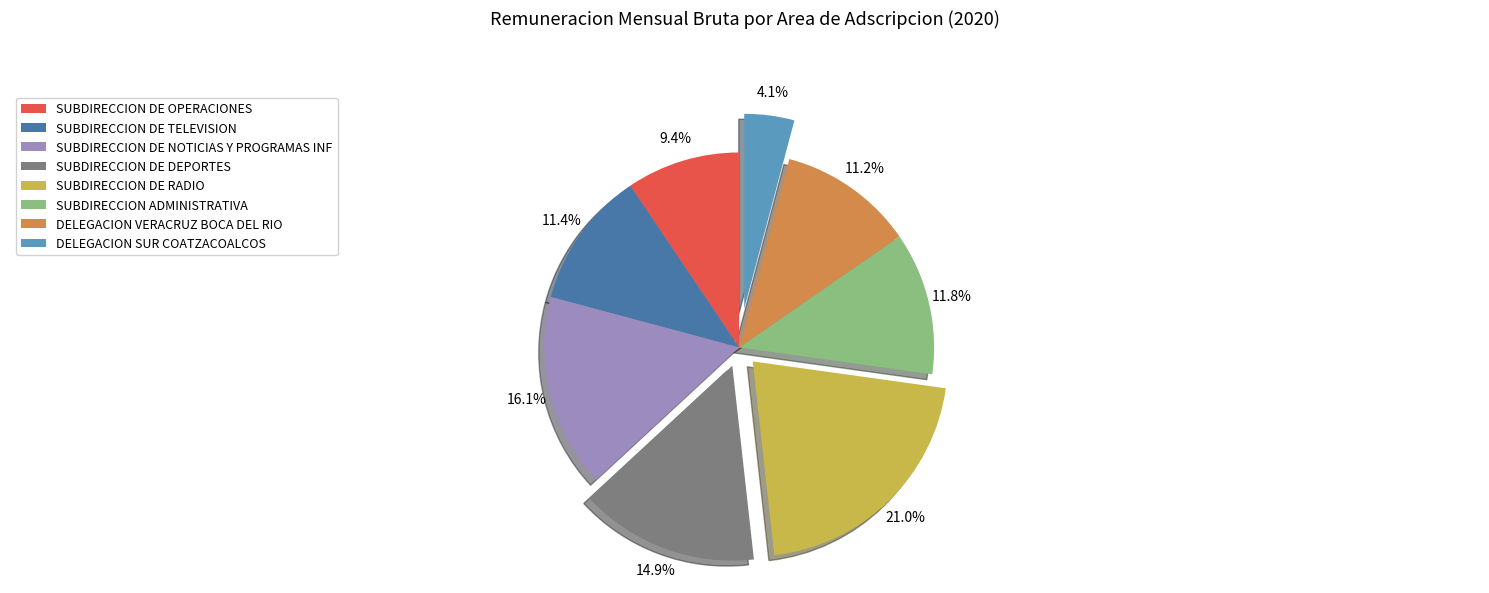

To the nearest percent, what percentage of the pie is SUBDIRECCION DE TELEVISION?

11%